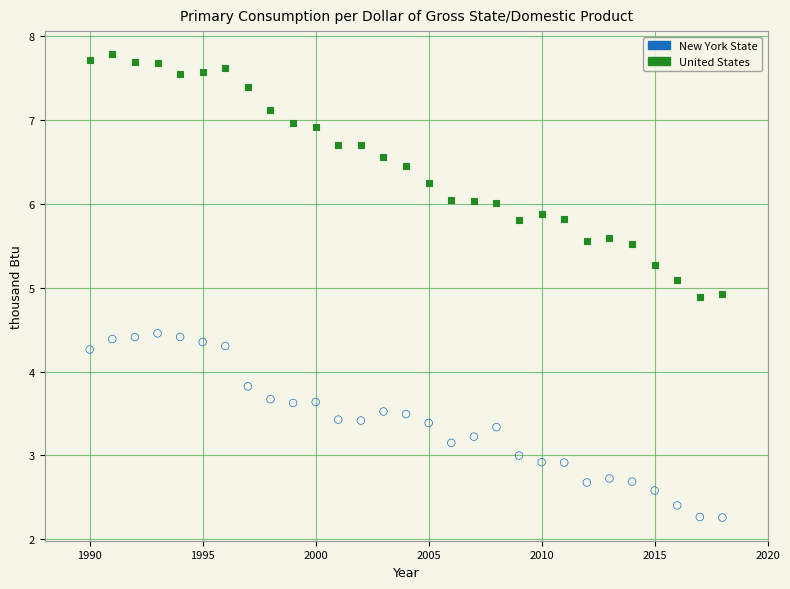

What is the X range (max minus min) for the scatter plot?

28.0